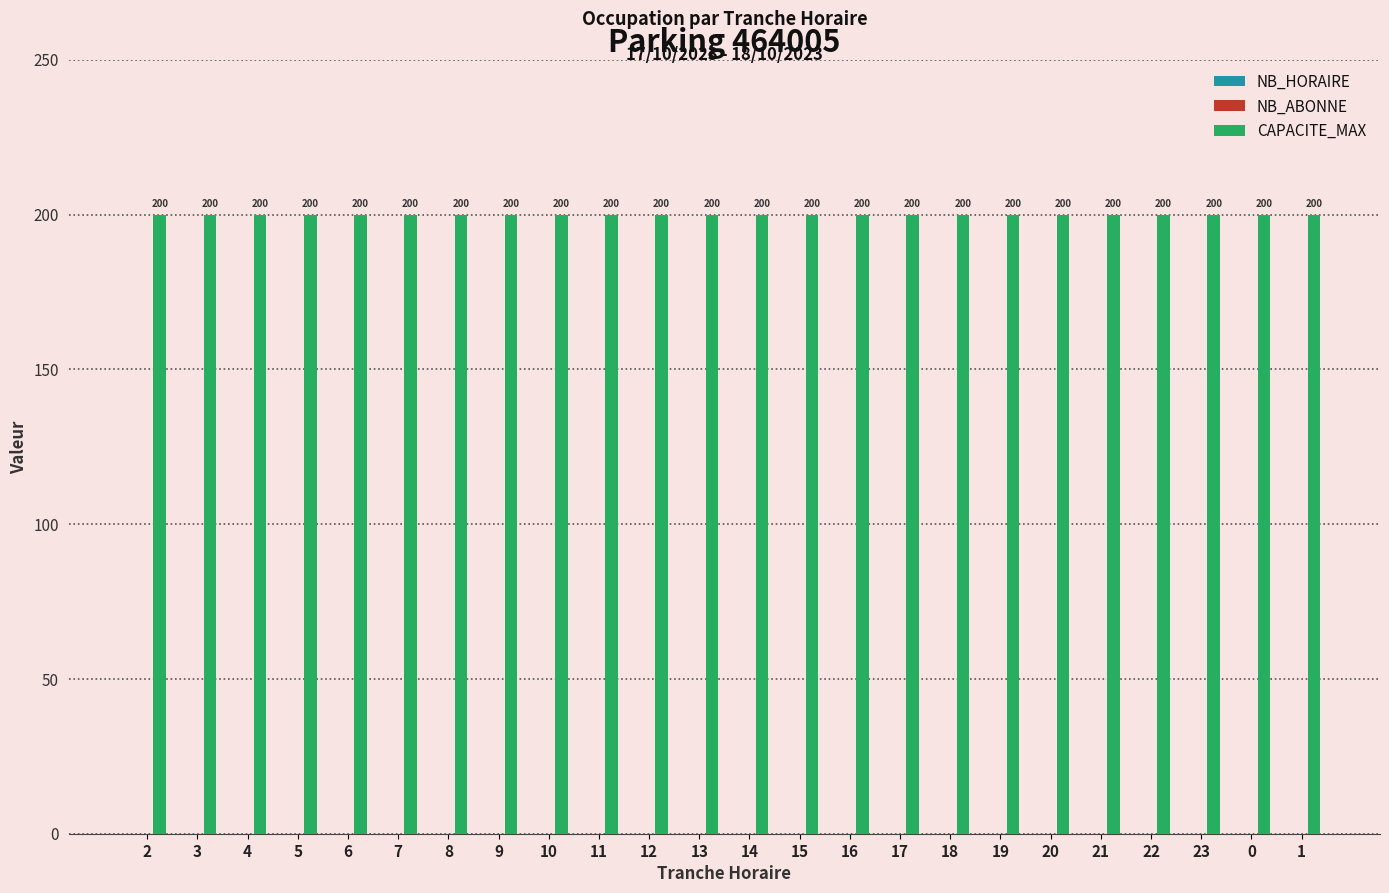

Is the value of CAPACITE_MAX at 14 greater than the value of NB_HORAIRE at 20?

Yes